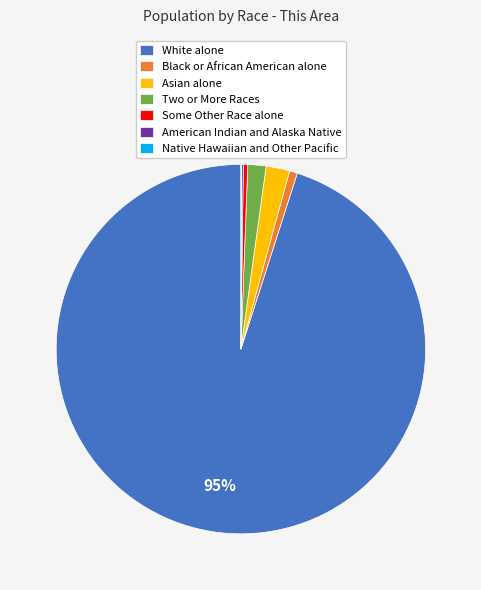

True or false: Asian alone accounts for 10% of the total.

False